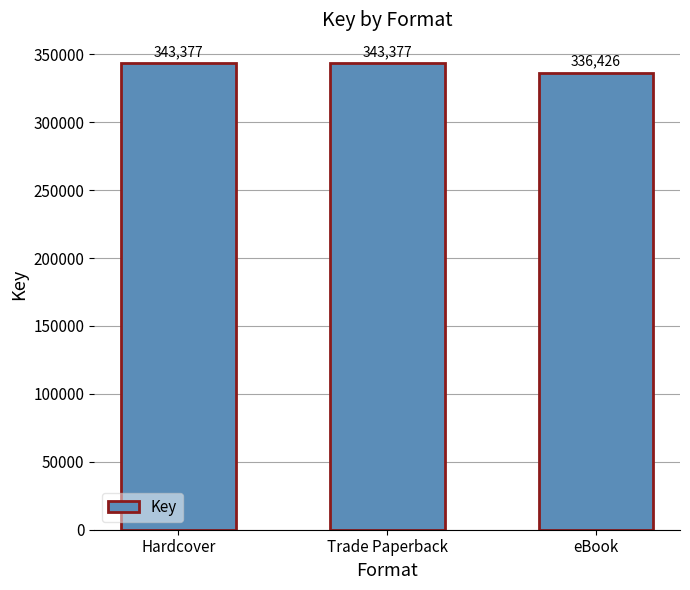

How many distinct data groups are displayed?

1